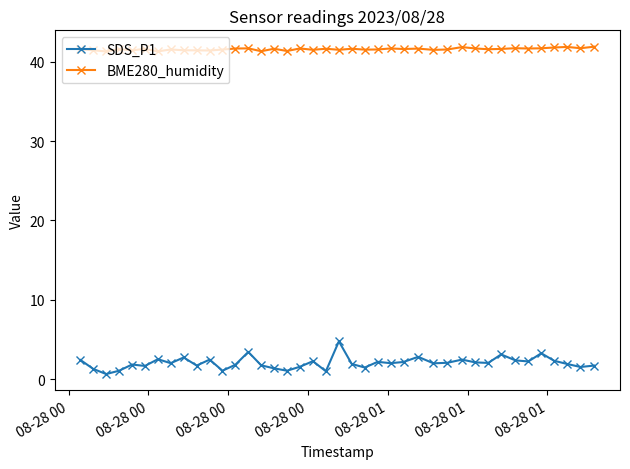

Count the number of data series in this chart.

2